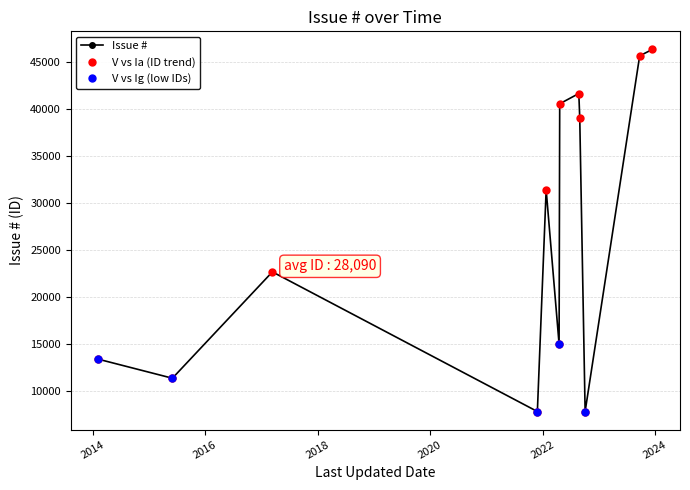

How many interior local peaks (higher than both neighbors) does the data have?

3